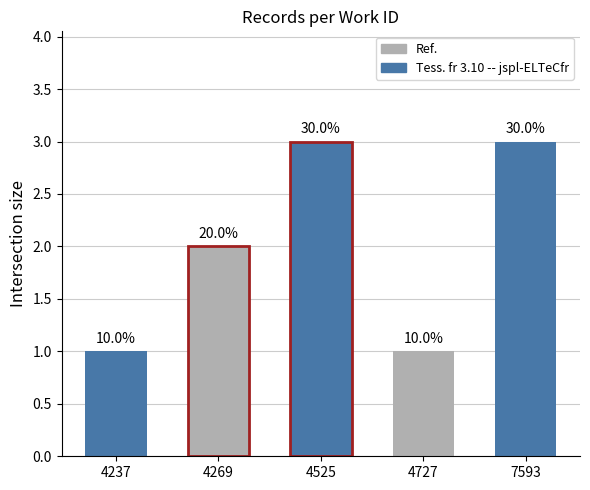

Does the chart contain any negative values?

No